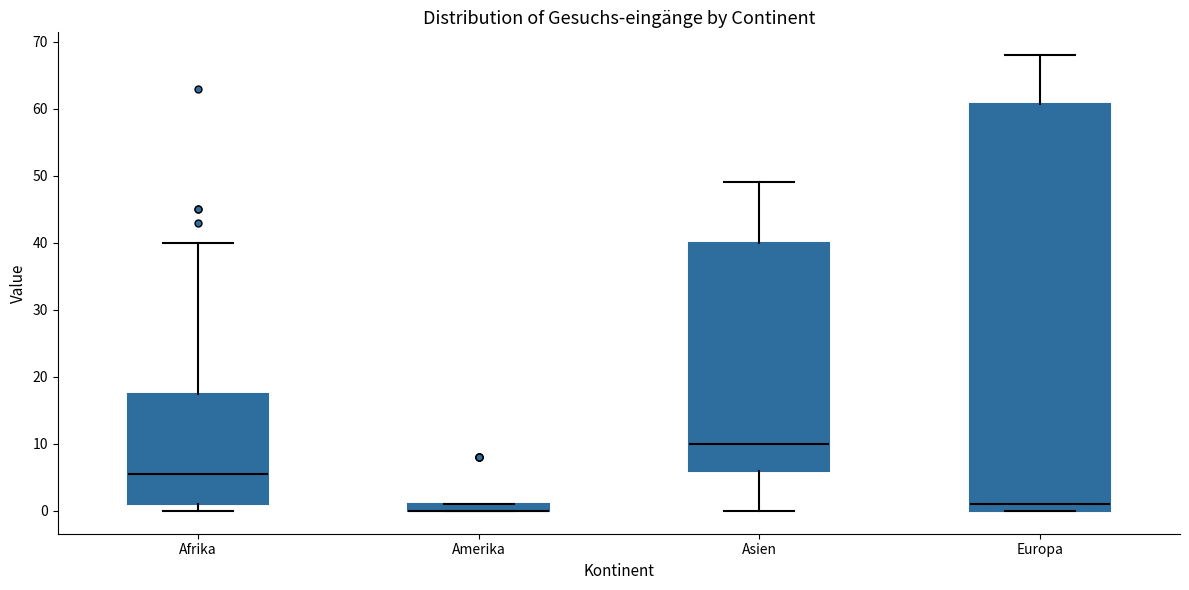

Which box is the tallest, from its lower edge to its upper edge?

Europa